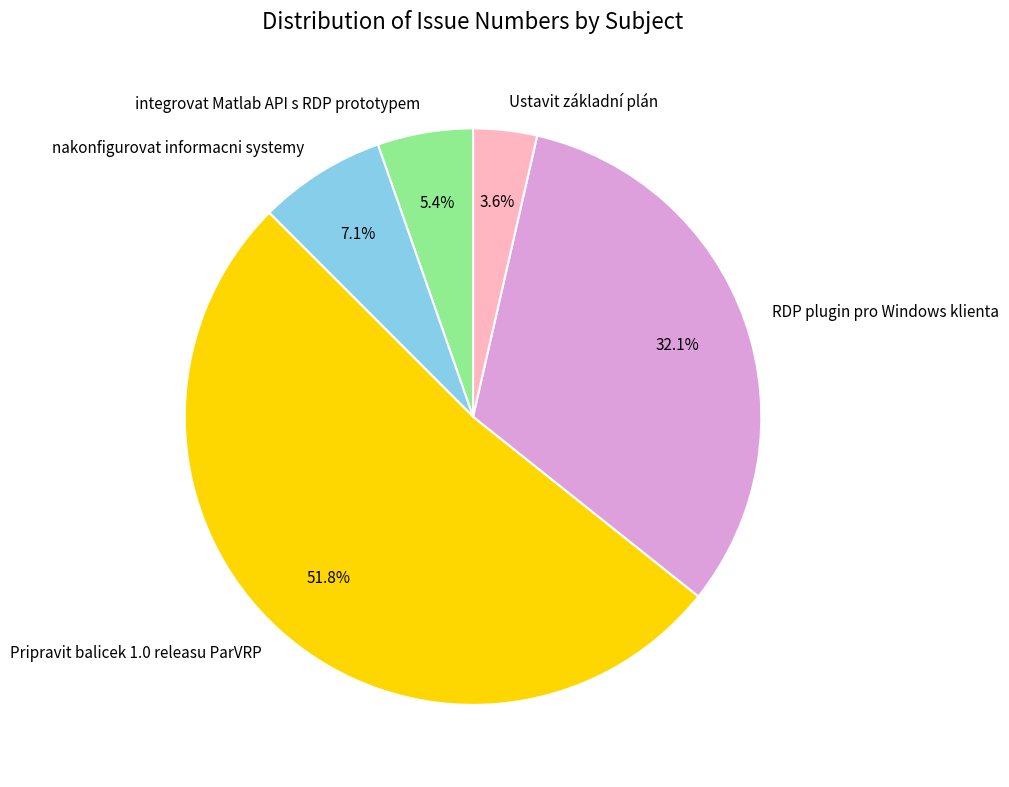

Does Pripravit balicek 1.0 releasu ParVRP represent more than half of the total?

Yes